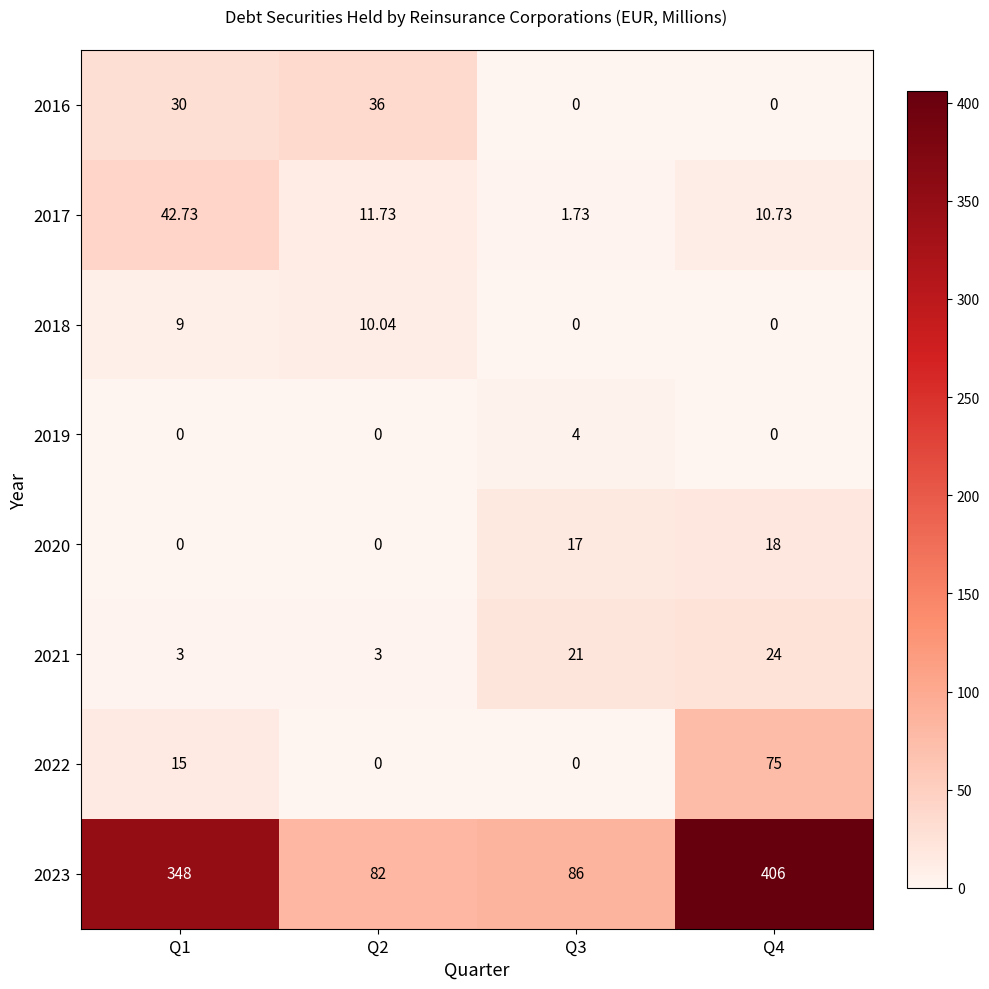

Is the value of 2019 at Q4 greater than the value of 2023 at Q2?

No